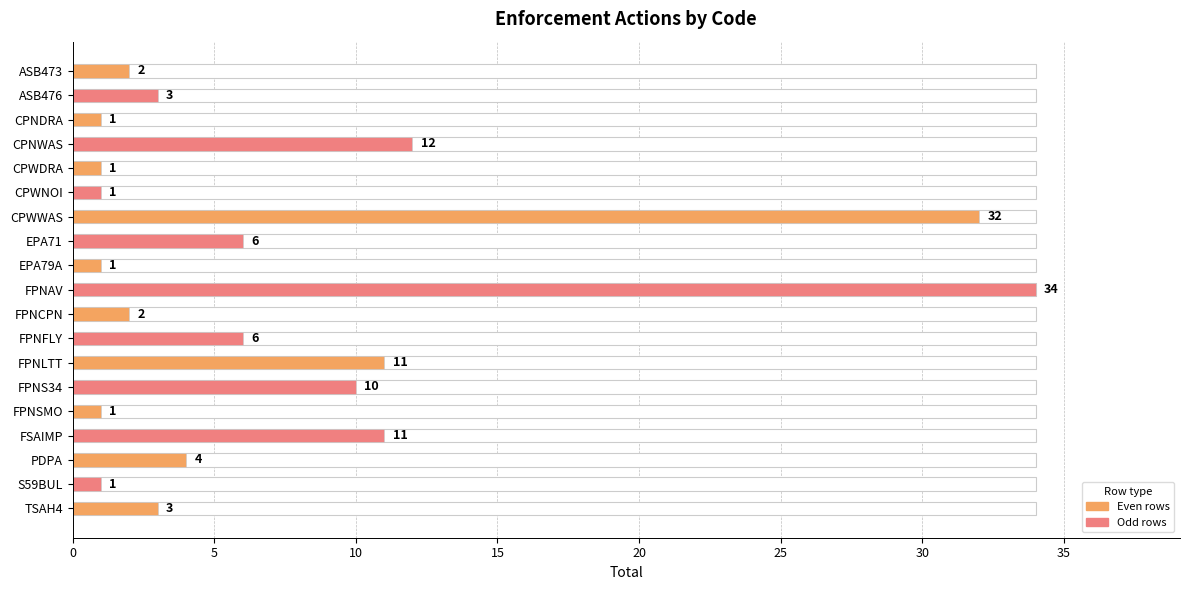

The chart shows a value of 34 at FPNAV. True or false?

True